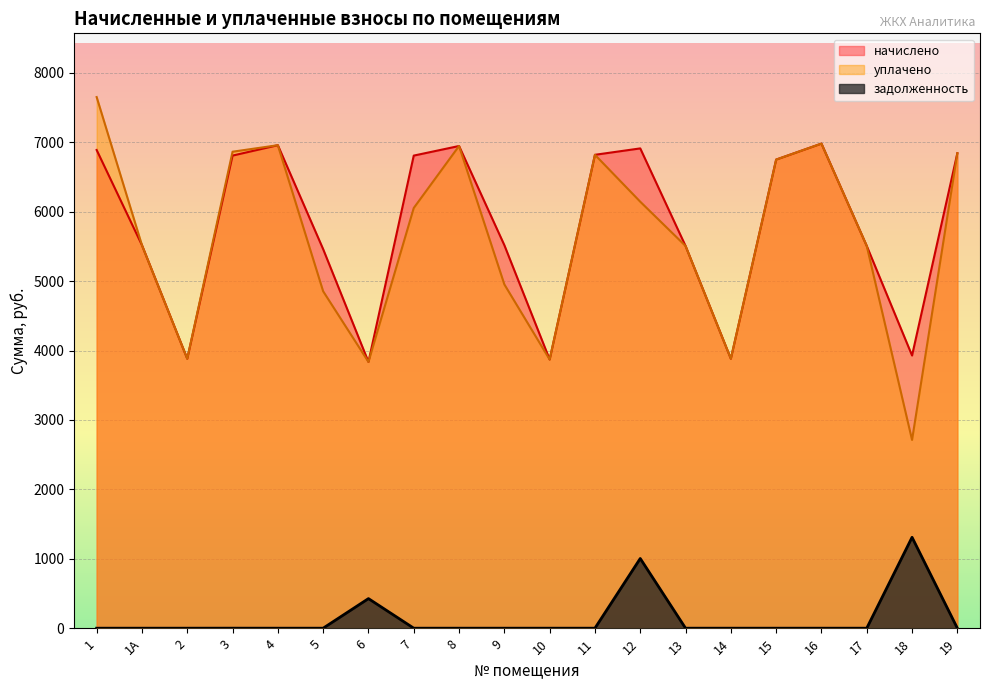

At 8, list the series in order from largest to smallest.

начислено, уплачено, задолженность